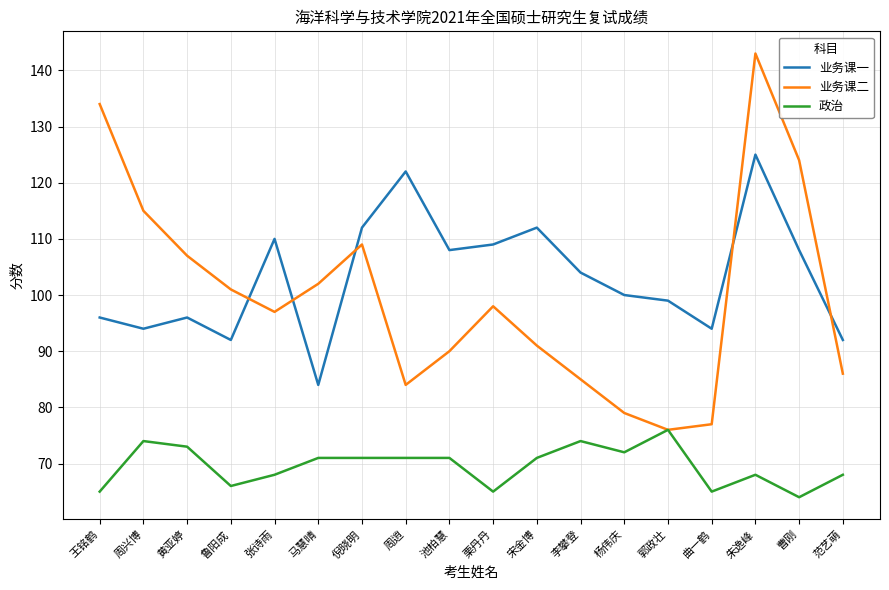

Reading left to right, what are all the values shown in this chart?

业务课一: 王铭鹤=96	周兴博=94	黄亚婷=96	鲁阳成=92	张诗雨=110	马慧晴=84	倪晓明=112	周逍=122	池柏慧=108	栗丹丹=109	宋金博=112	李攀登=104	杨伟庆=100	郭政壮=99	曲一鹤=94	朱逸峰=125	曹刚=108	范艺萌=92
业务课二: 王铭鹤=134	周兴博=115	黄亚婷=107	鲁阳成=101	张诗雨=97	马慧晴=102	倪晓明=109	周逍=84	池柏慧=90	栗丹丹=98	宋金博=91	李攀登=85	杨伟庆=79	郭政壮=76	曲一鹤=77	朱逸峰=143	曹刚=124	范艺萌=86
政治: 王铭鹤=65	周兴博=74	黄亚婷=73	鲁阳成=66	张诗雨=68	马慧晴=71	倪晓明=71	周逍=71	池柏慧=71	栗丹丹=65	宋金博=71	李攀登=74	杨伟庆=72	郭政壮=76	曲一鹤=65	朱逸峰=68	曹刚=64	范艺萌=68